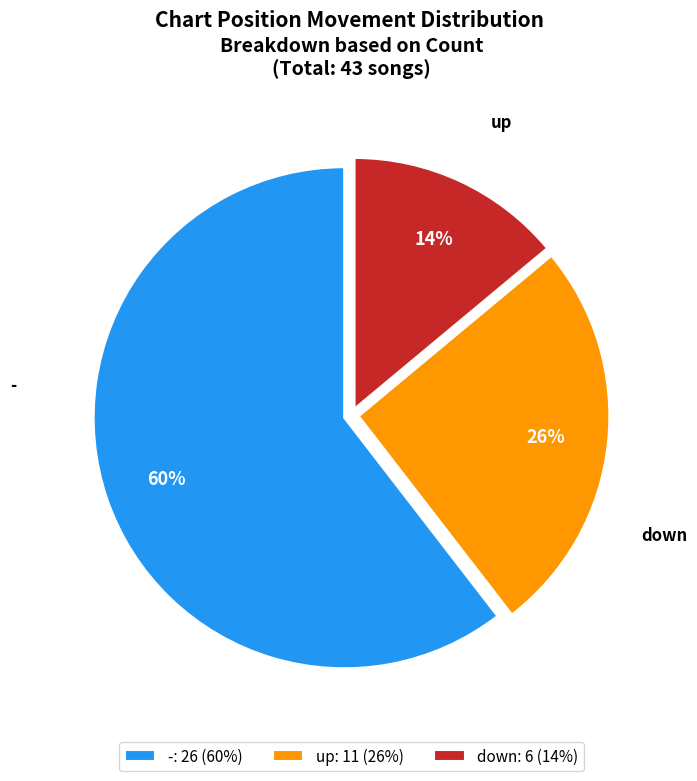

Which category has the smallest portion of the pie?

down